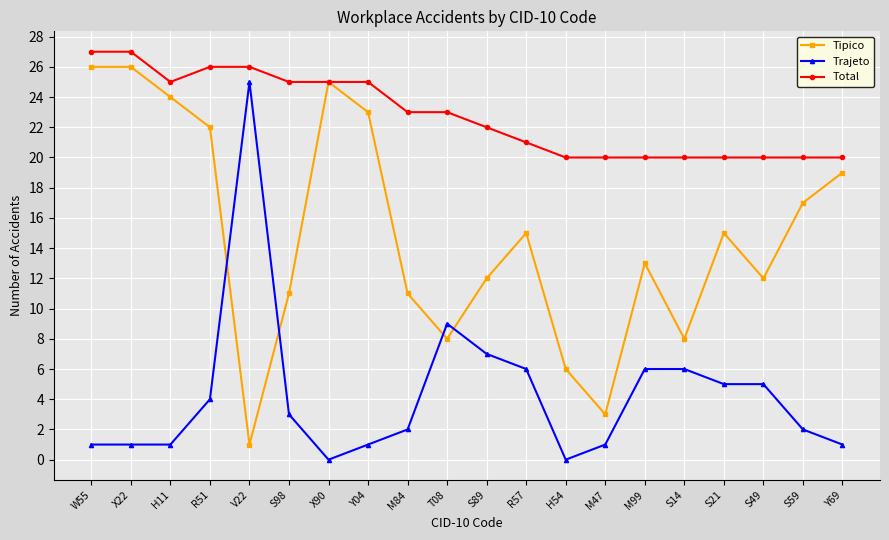

What is the total value across all series at R51?

52